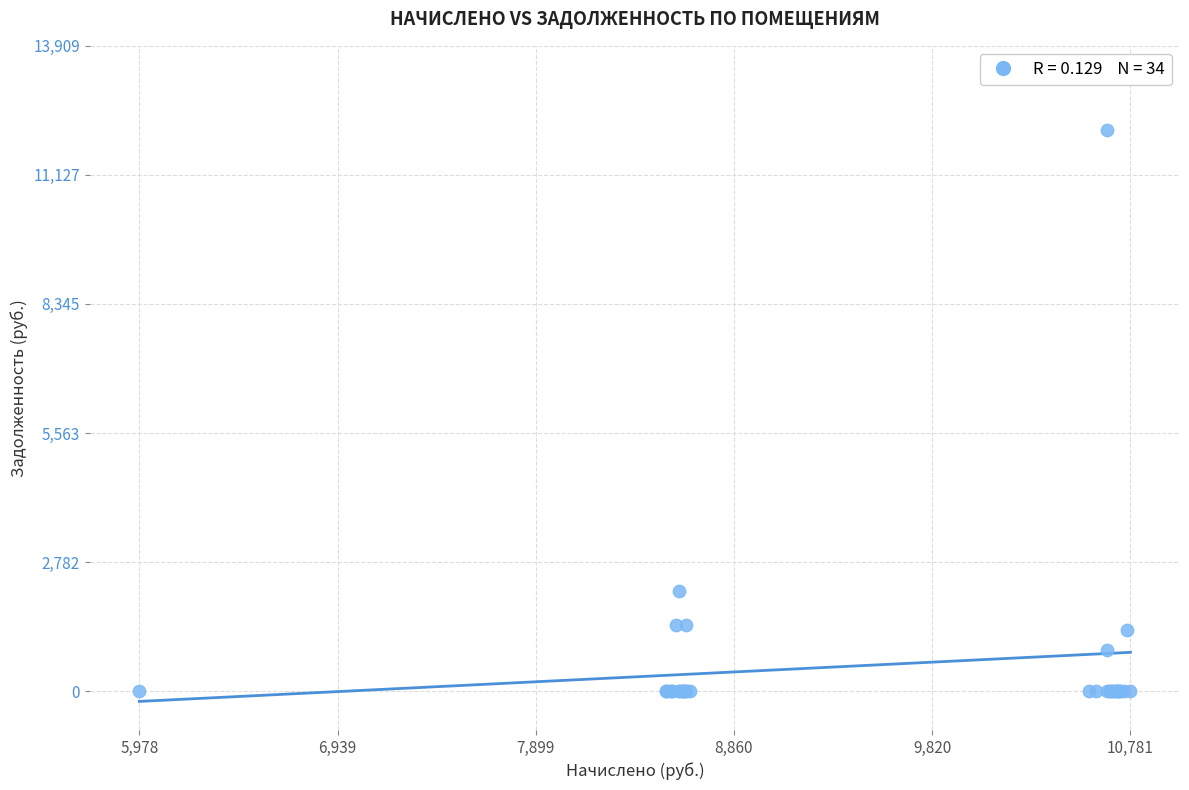

What Y value in the scatter plot is closest to 6047?

2148.7